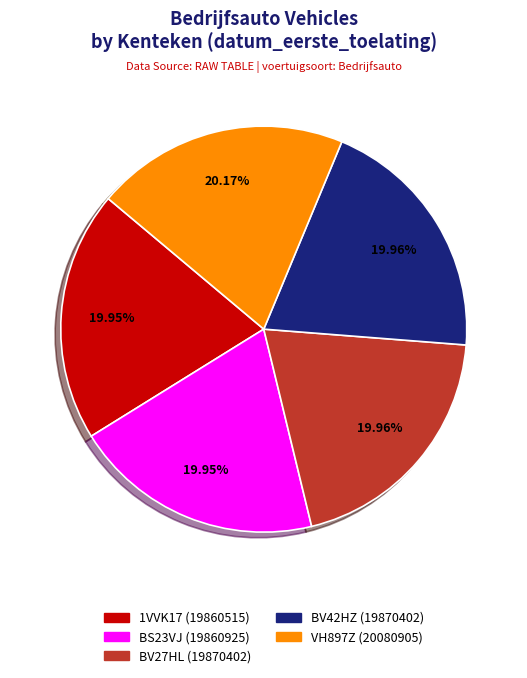

Does any single category account for the majority?

No